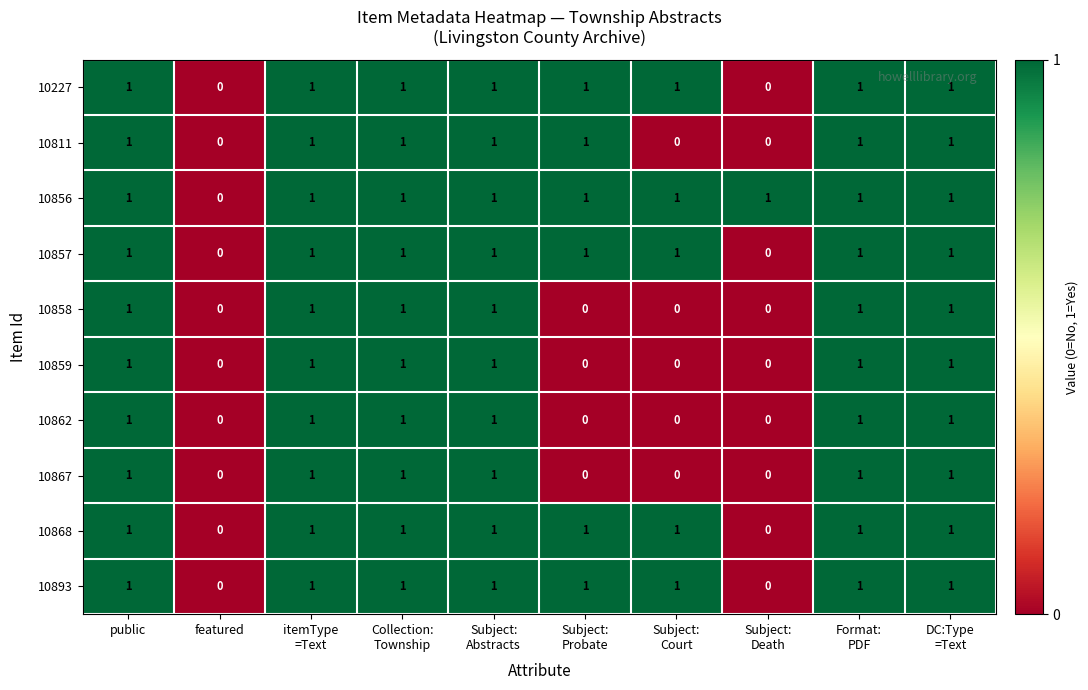

Which series has the largest total across all categories?

10856